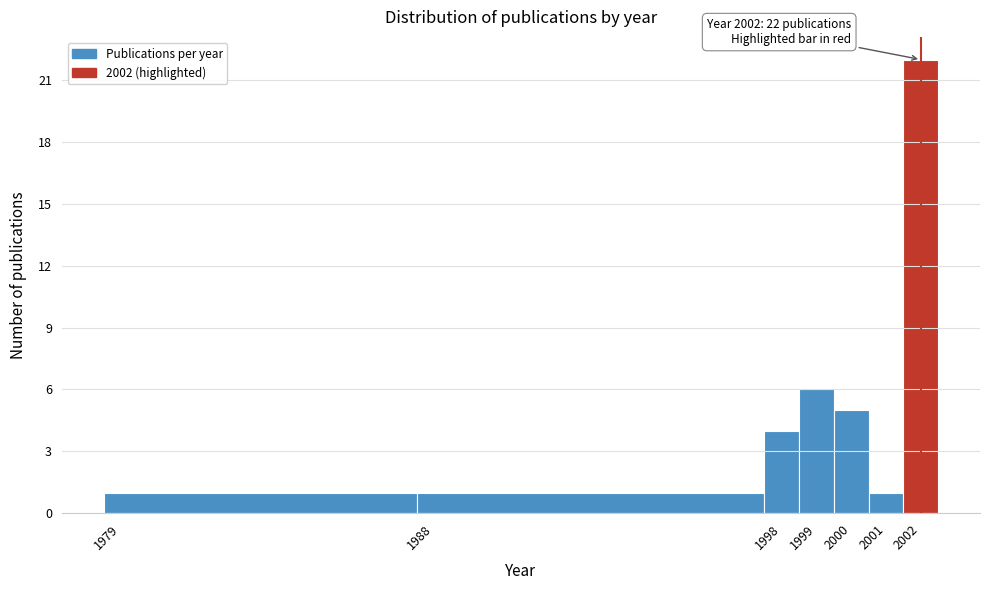

Which range on the x-axis has the tallest bar?

2001.5 to 2002.5